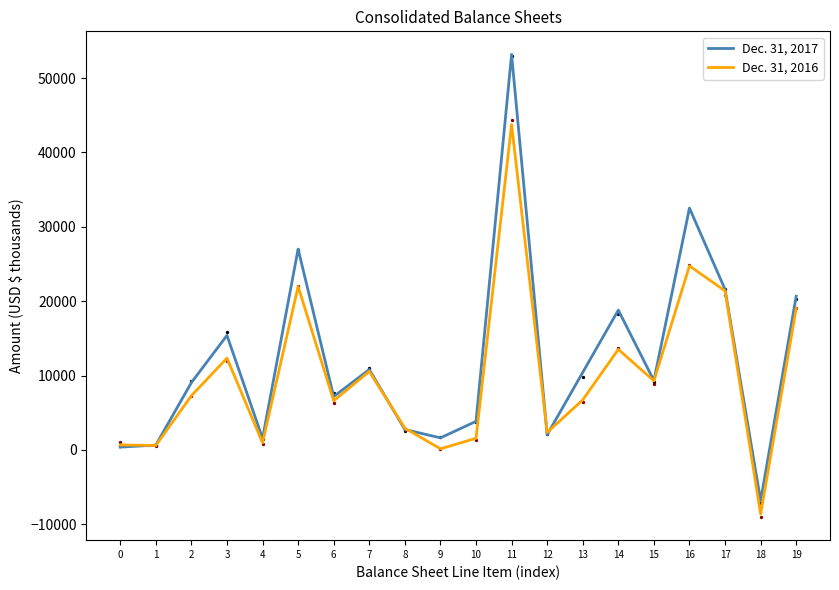

What are all the series names shown in the legend?

Dec. 31, 2017, Dec. 31, 2016